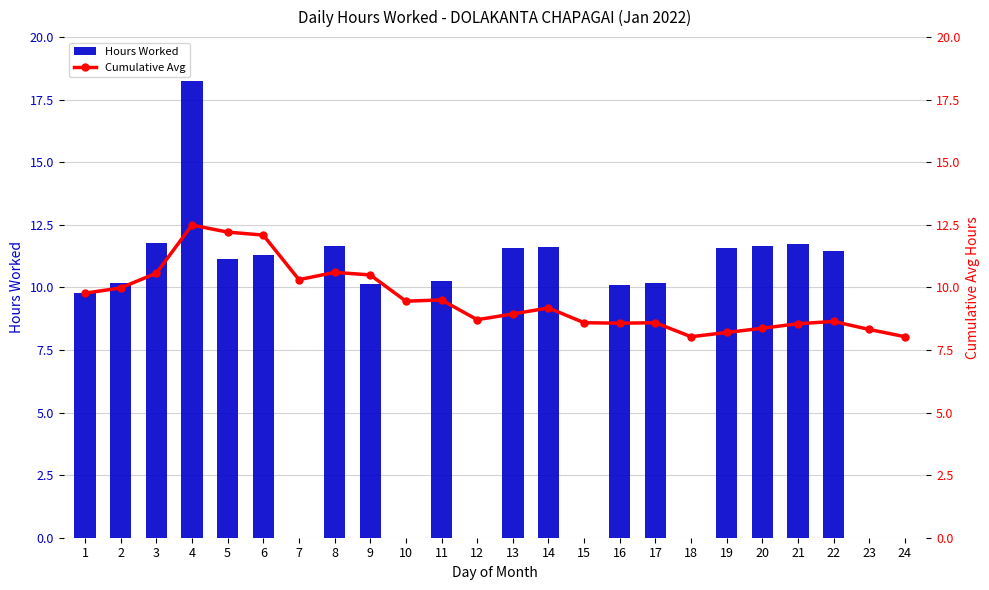

Rank the series by their average value, from lowest to highest.

Hours Worked, Cumulative Avg